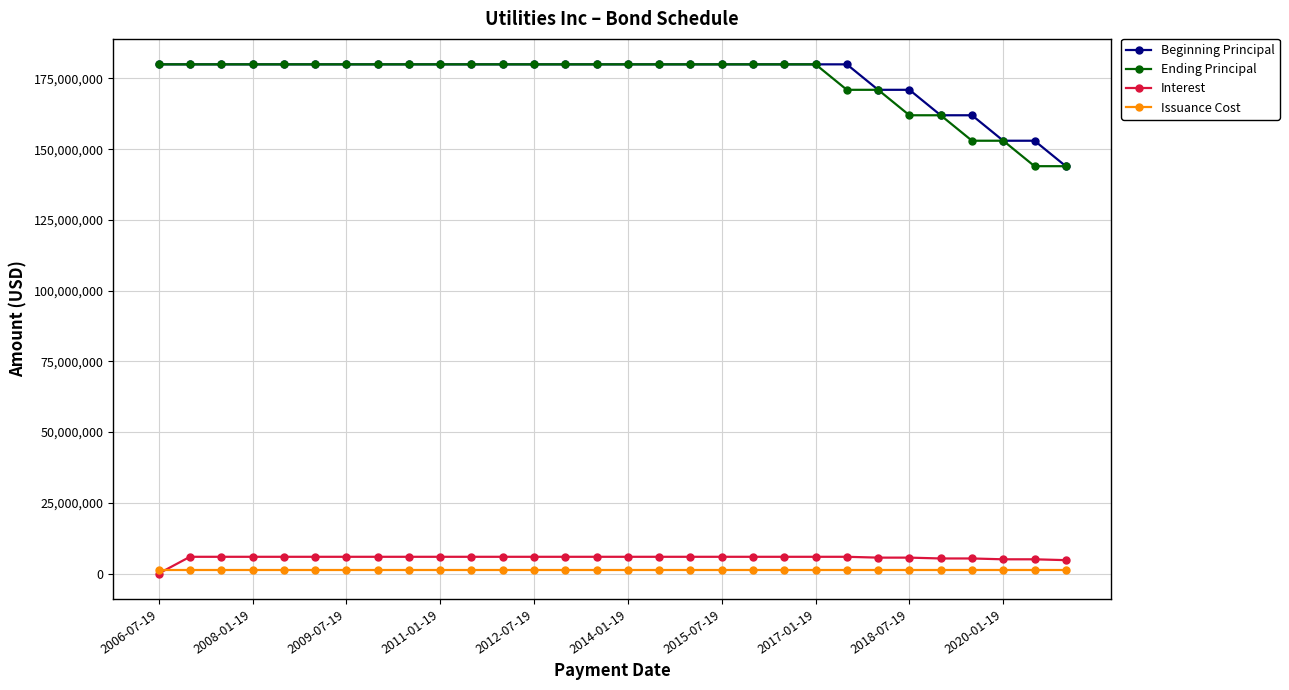

What are all the series names shown in the legend?

Beginning Principal, Ending Principal, Interest, Issuance Cost